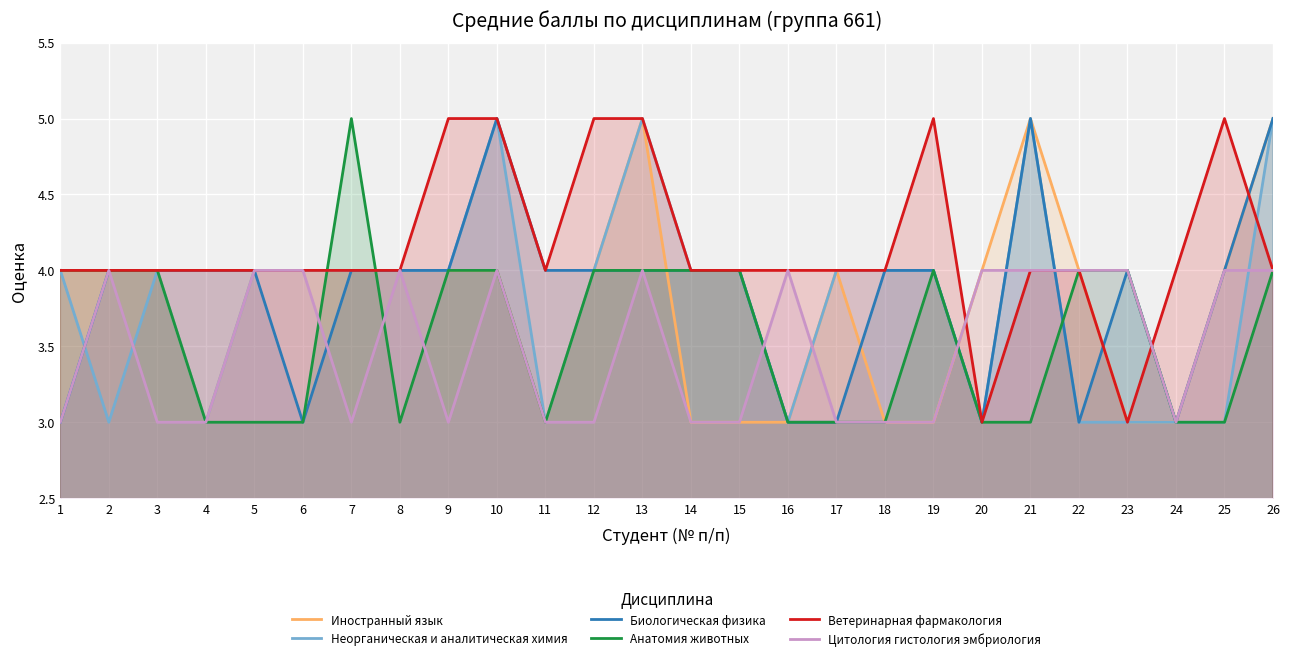

Where is the first local minimum for Анатомия животных?

8